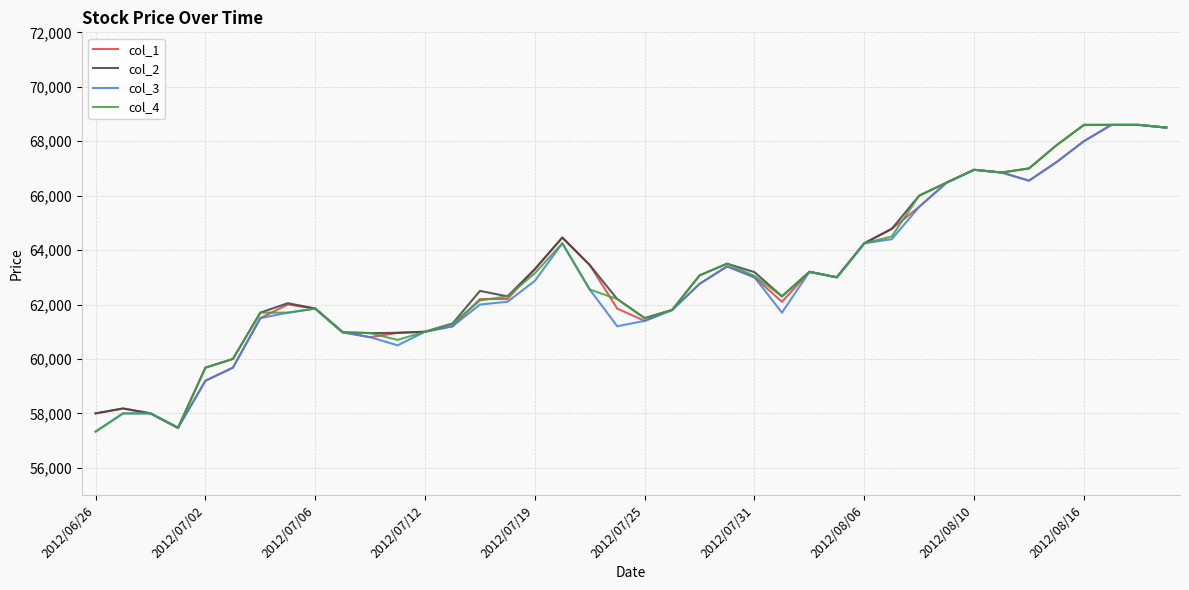

What is the minimum value shown in the chart?

57330